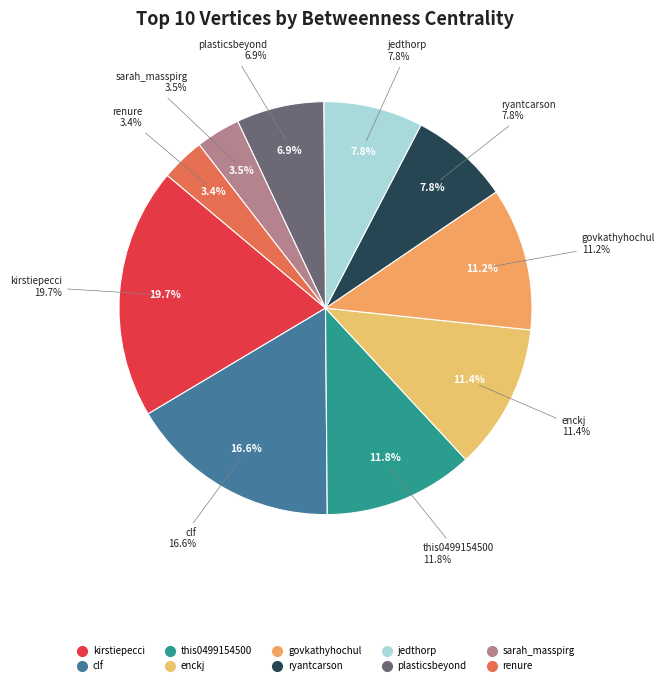

True or false: plasticsbeyond accounts for 13% of the total.

False